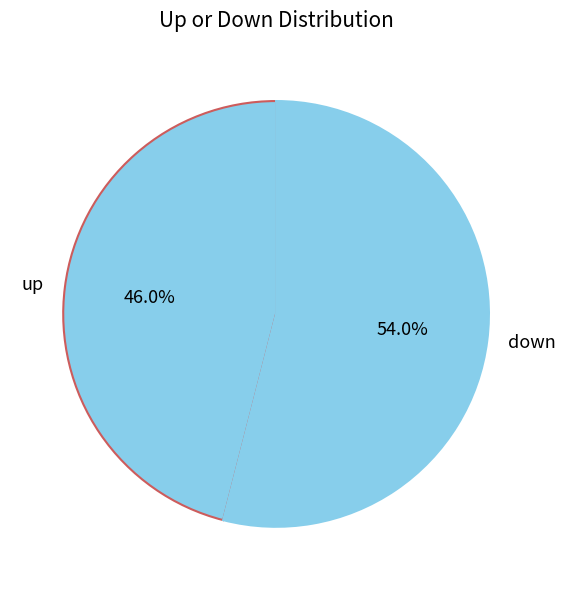

Between up and down, which is larger?

down